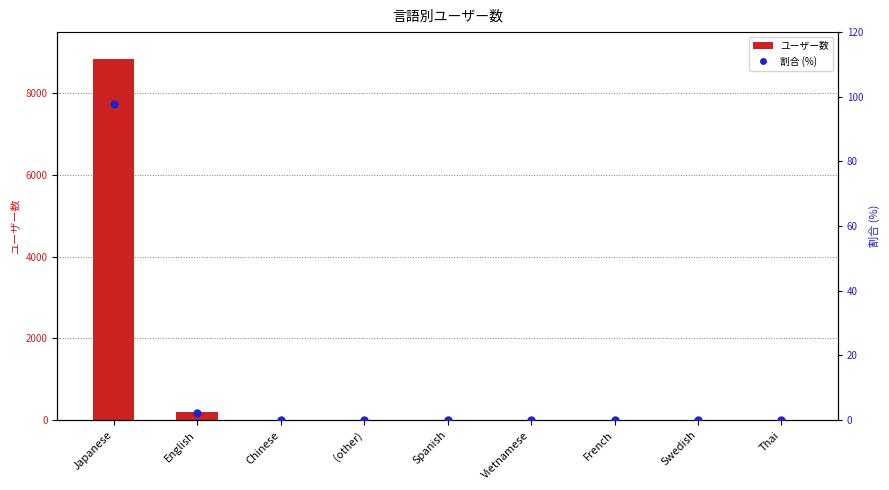

What is the total value across all series at Thai?

1.0